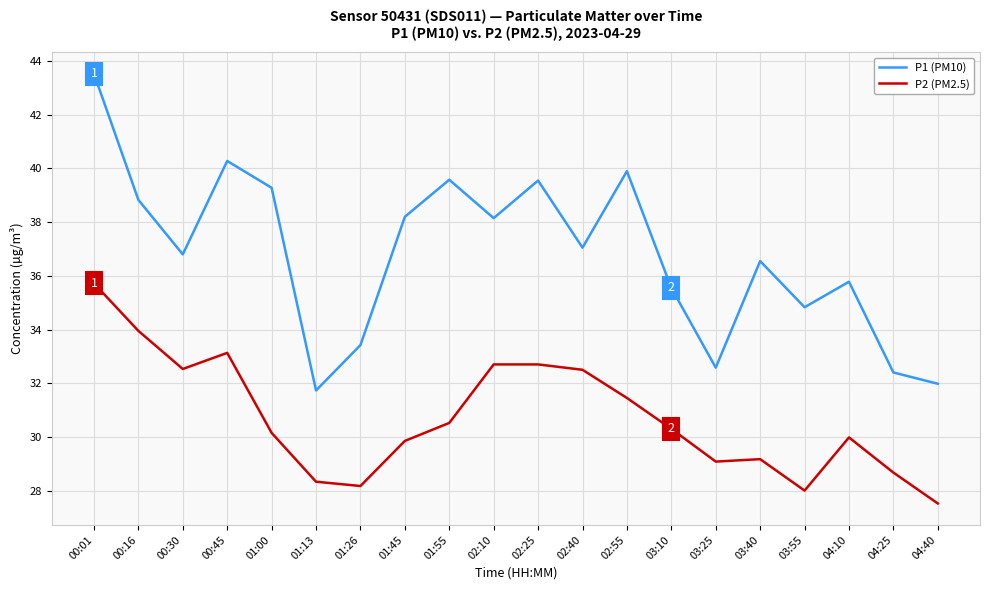

What is the greatest value displayed?

43.5